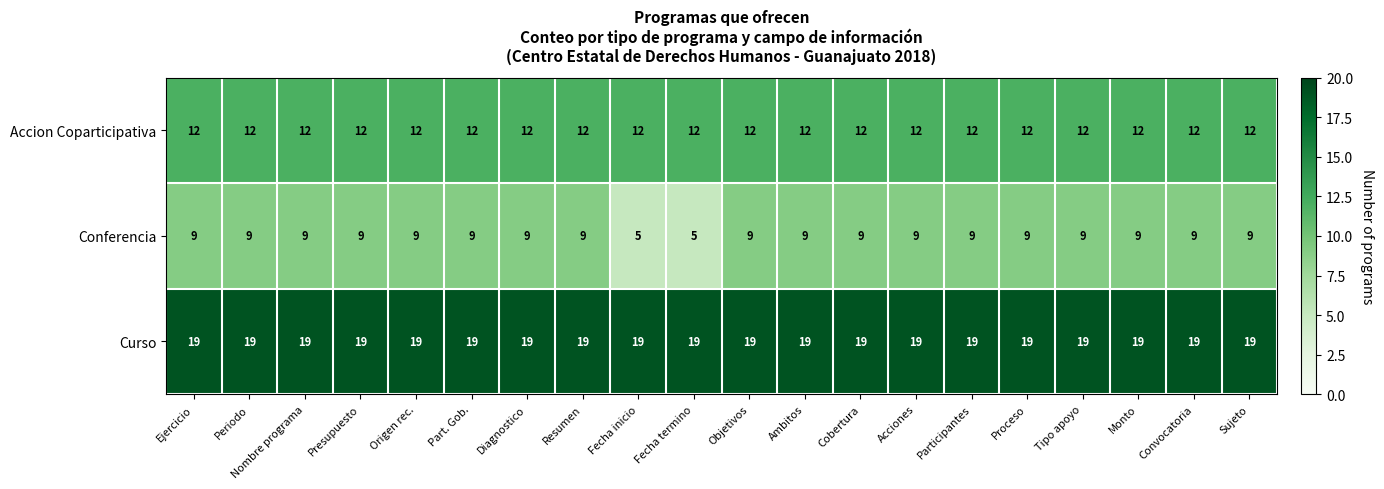

What is the minimum value for Conferencia?

5